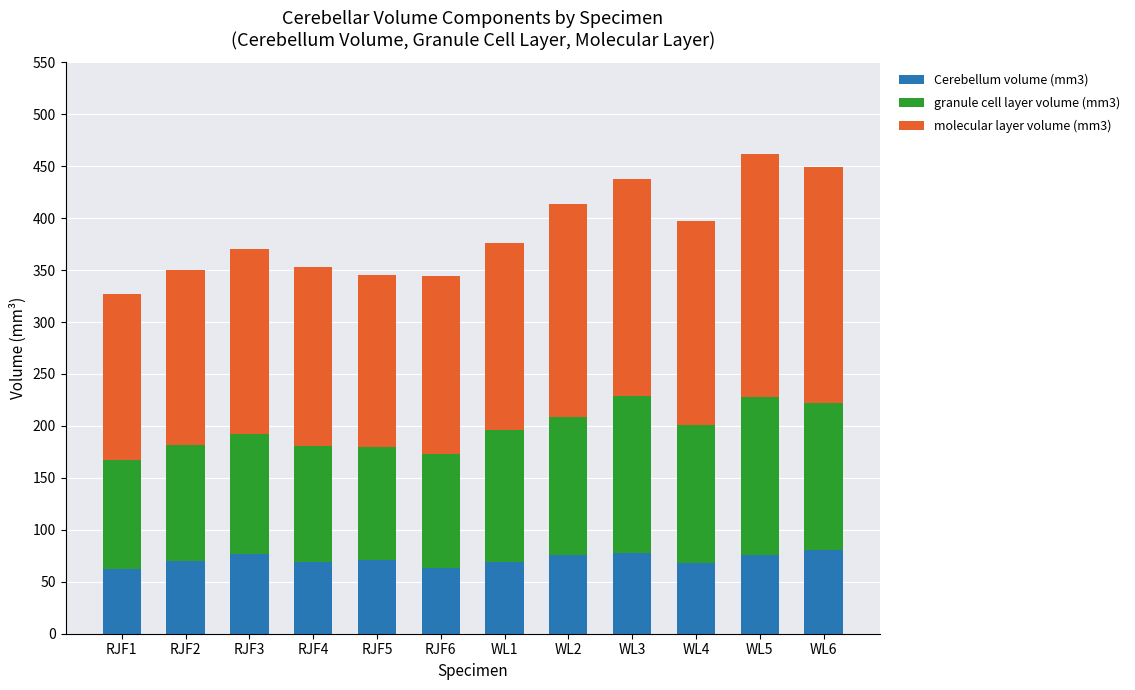

What is the total value across all series at WL2?

413.8